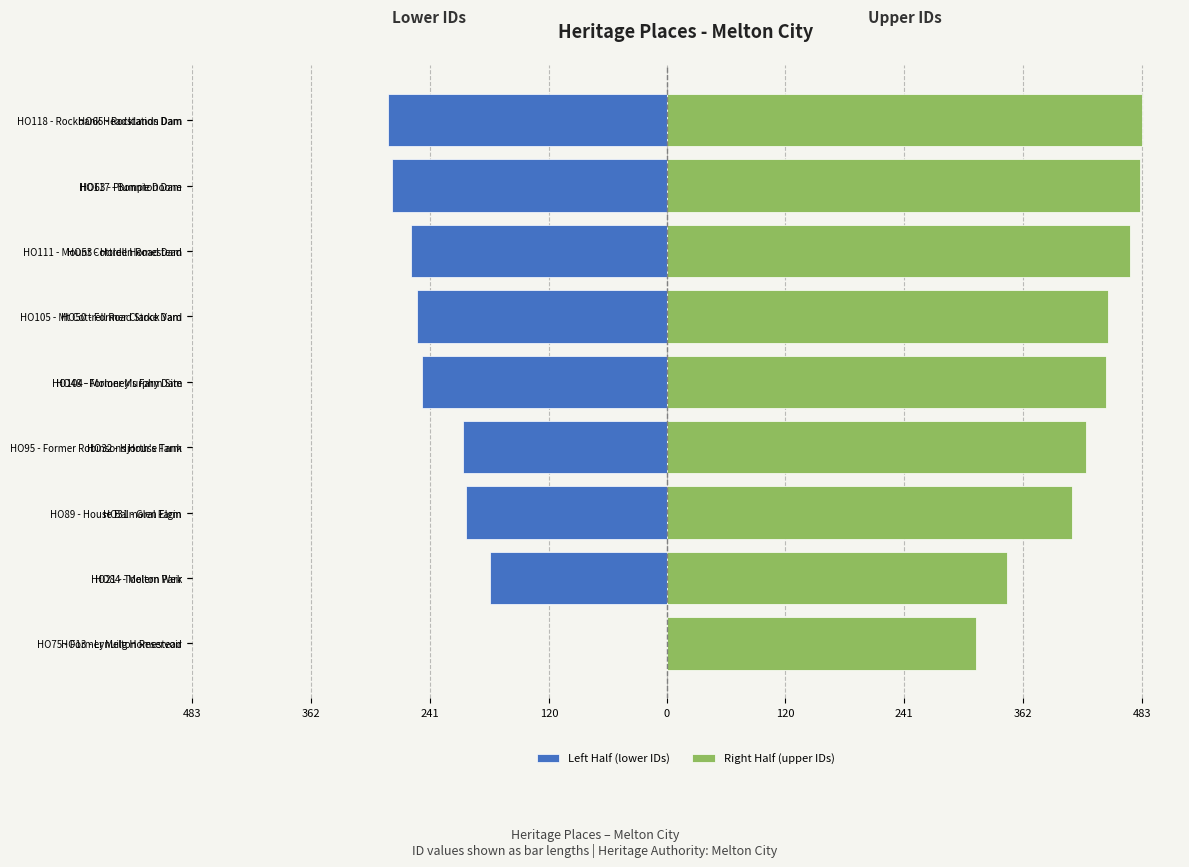

Which series has the largest total across all categories?

Right Half (upper IDs)